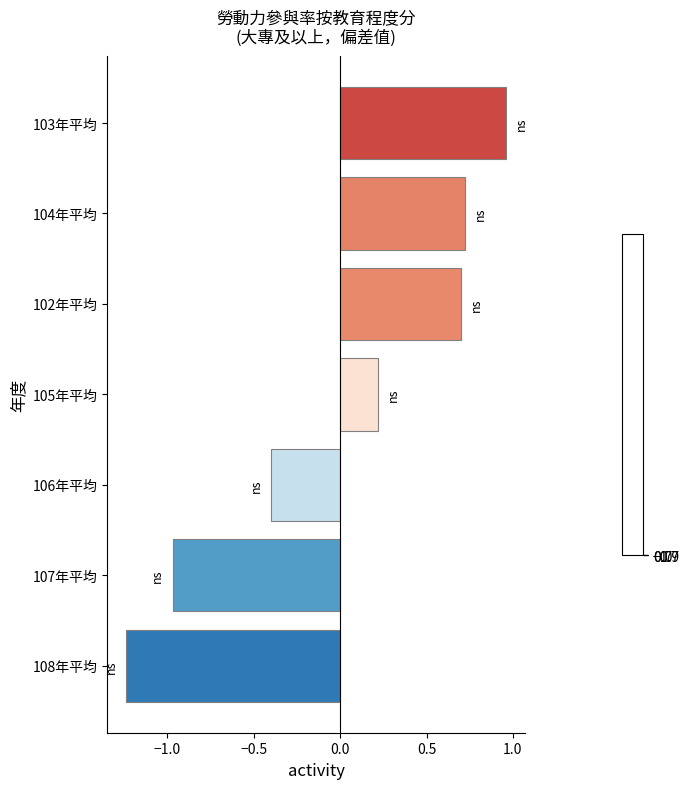

Read the value at 102年平均.

0.7